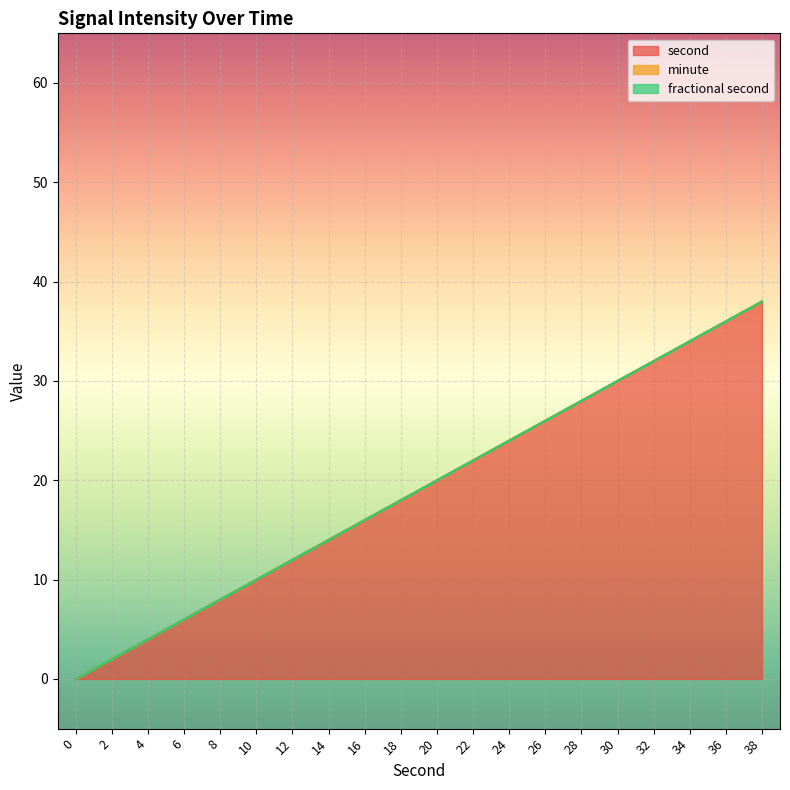

At 28, list the series in order from largest to smallest.

second, minute, fractional second